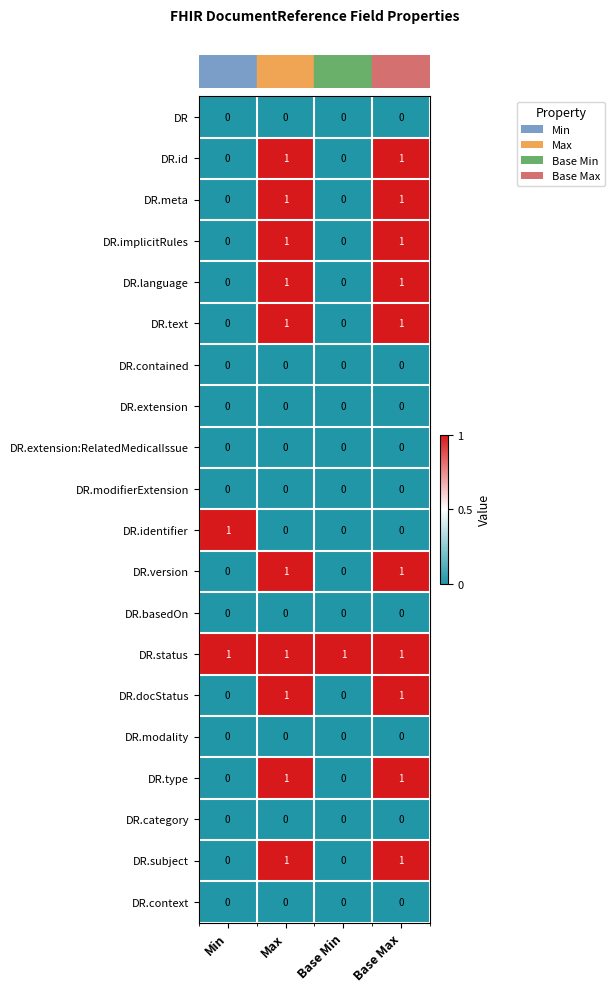

Which series has the largest total across all categories?

DR.status